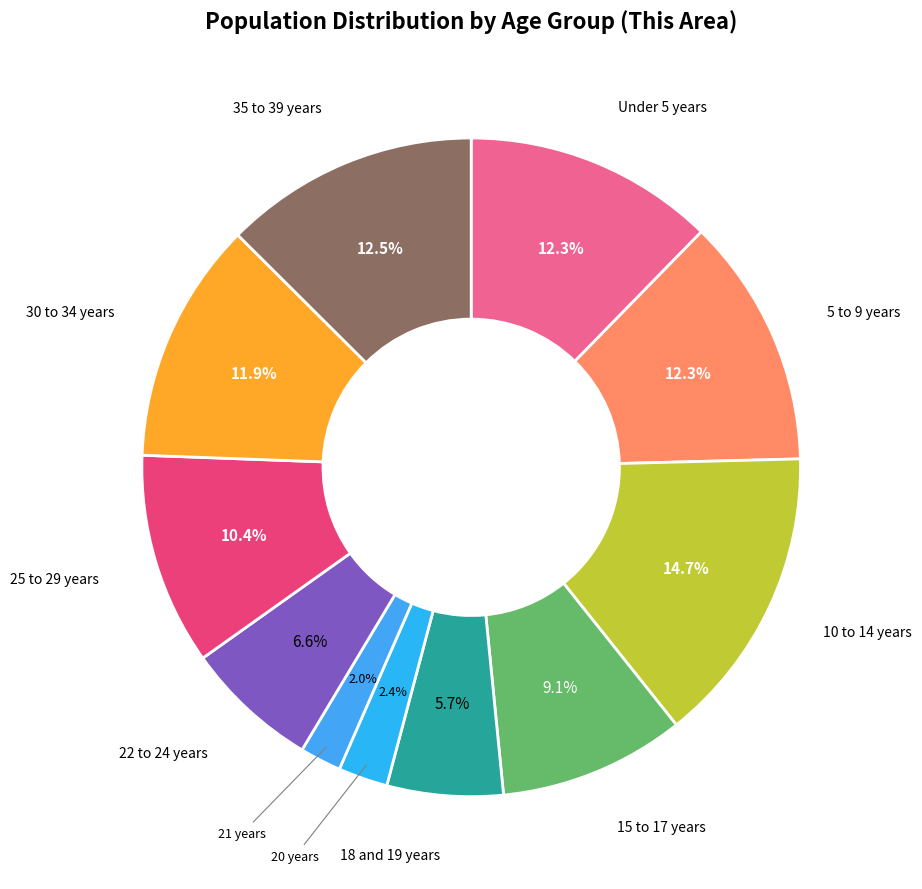

To the nearest percent, what is the average slice percentage?

9%